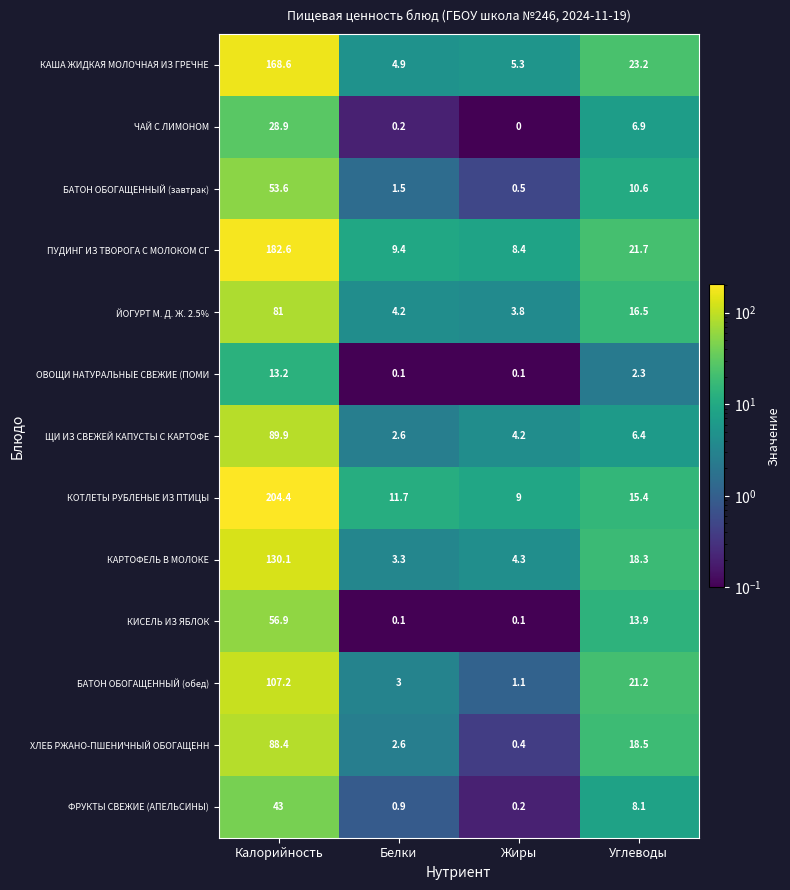

Is it true that ХЛЕБ РЖАНО-ПШЕНИЧНЫЙ ОБОГАЩЕНН equals 18.5 at Углеводы?

True